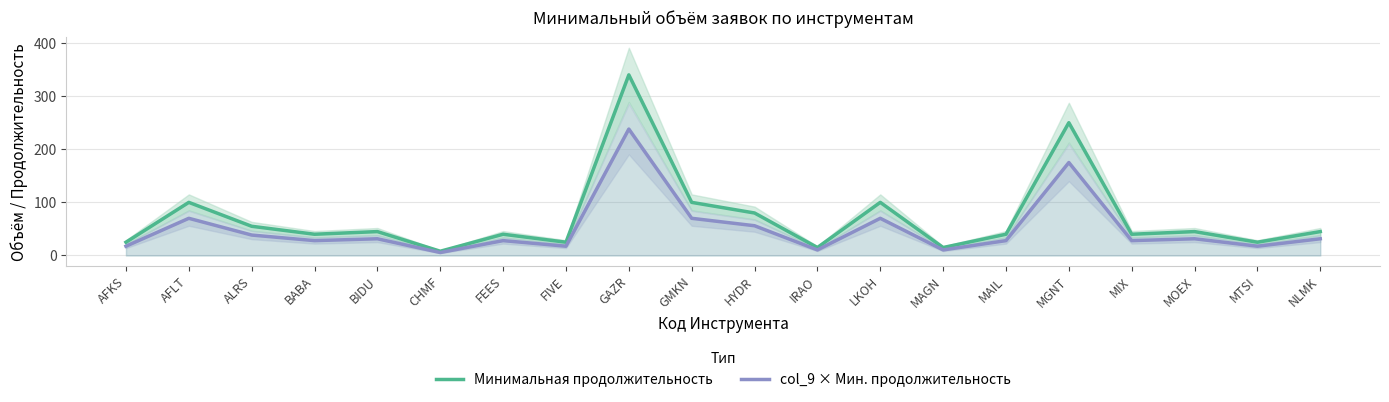

The Минимальная продолжительность series shows 24.8 at BABA. True or false?

False